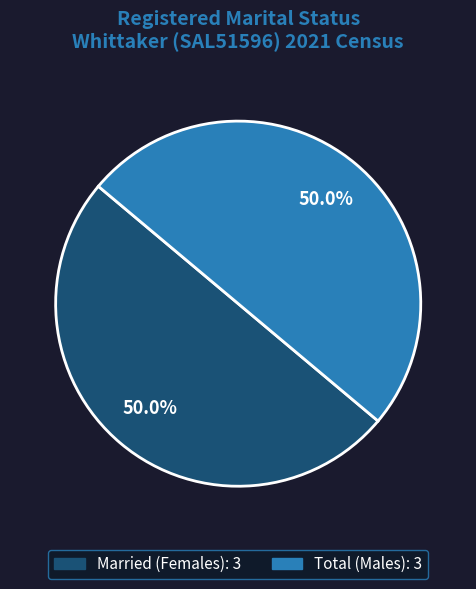

To the nearest percent, what is the average slice percentage?

50%